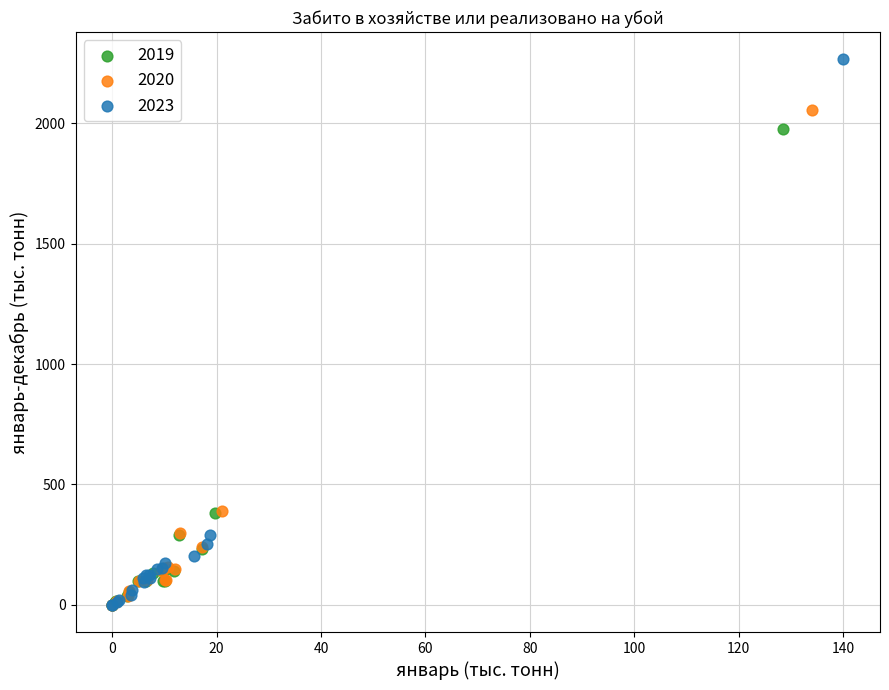

Which series has the widest spread of Y values?

2023